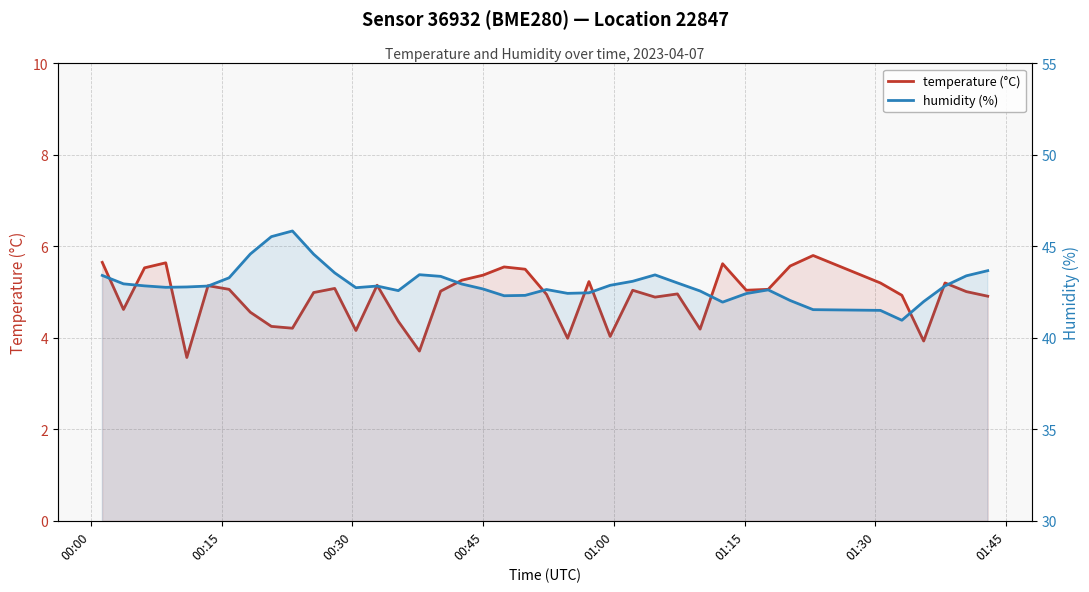

True or false: temperature (°C) and humidity (%) cross at least once.

False